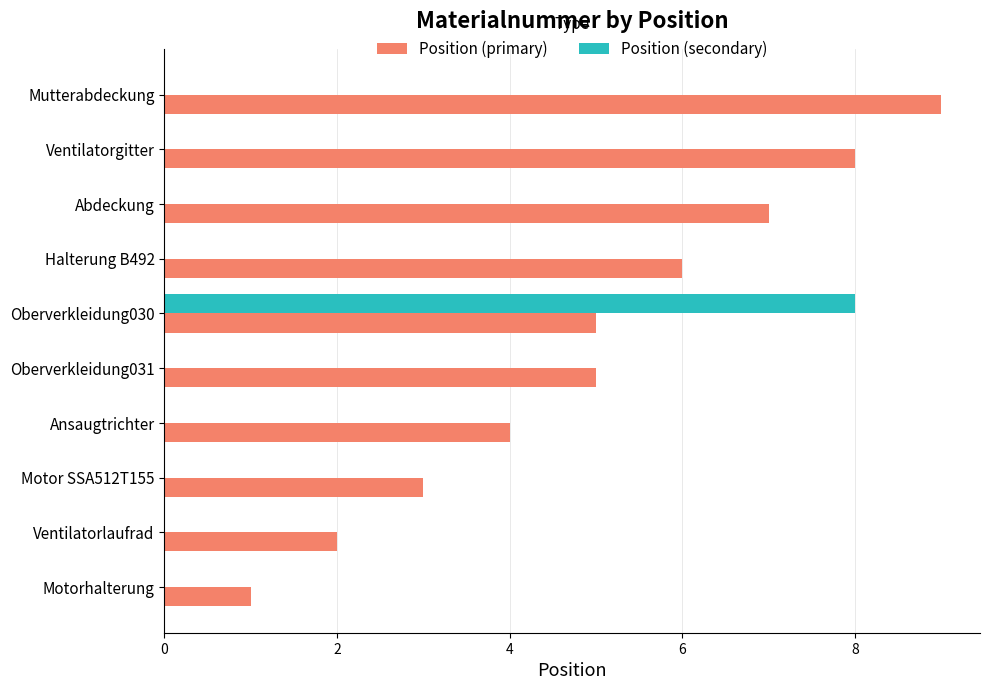

Is it true that Position (secondary) equals 0 at Ventilatorgitter?

True